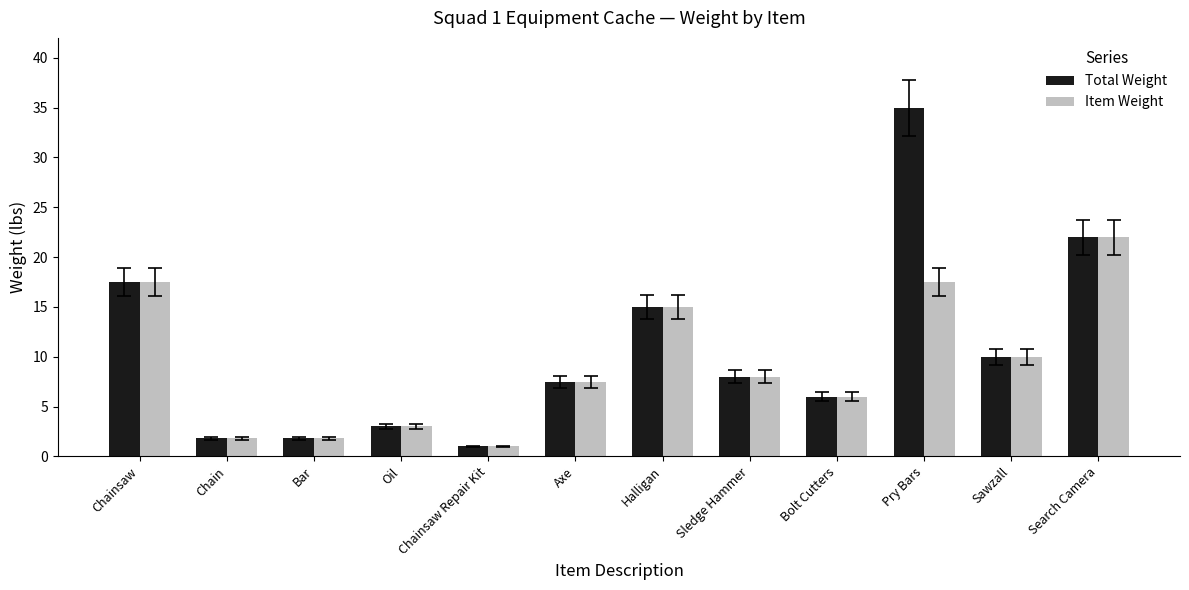

Is the value of Item Weight at Search Camera greater than the value of Total Weight at Pry Bars?

No